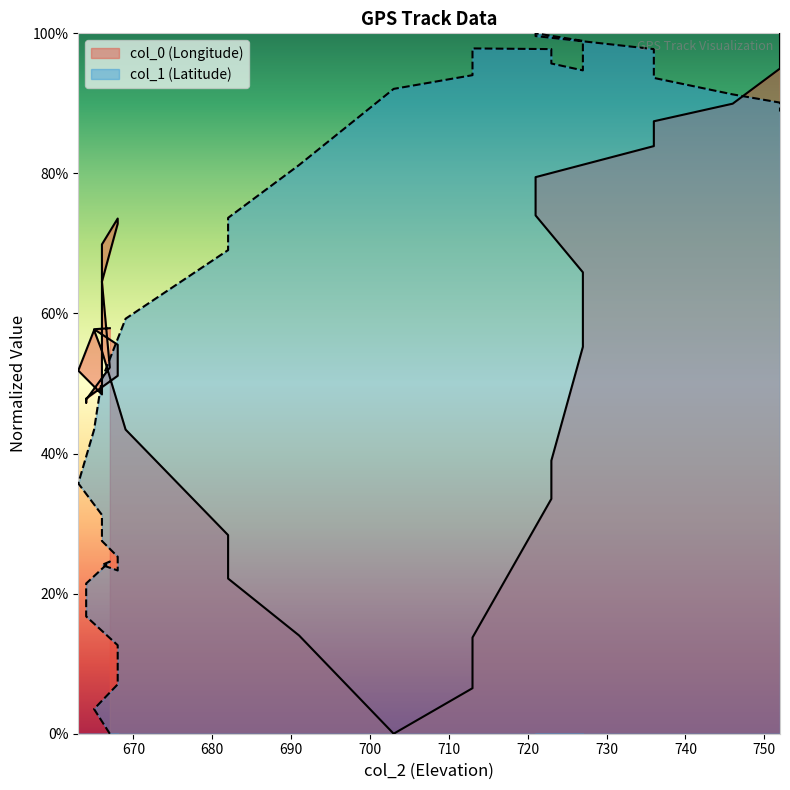

How many lines are shown in the chart?

2